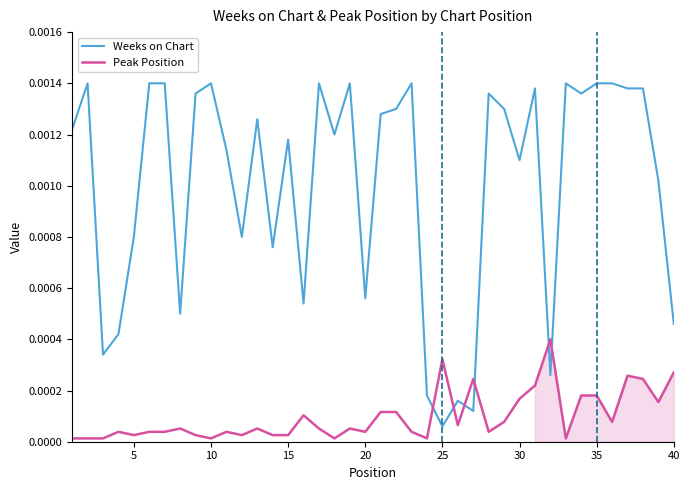

Is the value of Weeks on Chart at 30 greater than the value of Peak Position at 25?

Yes